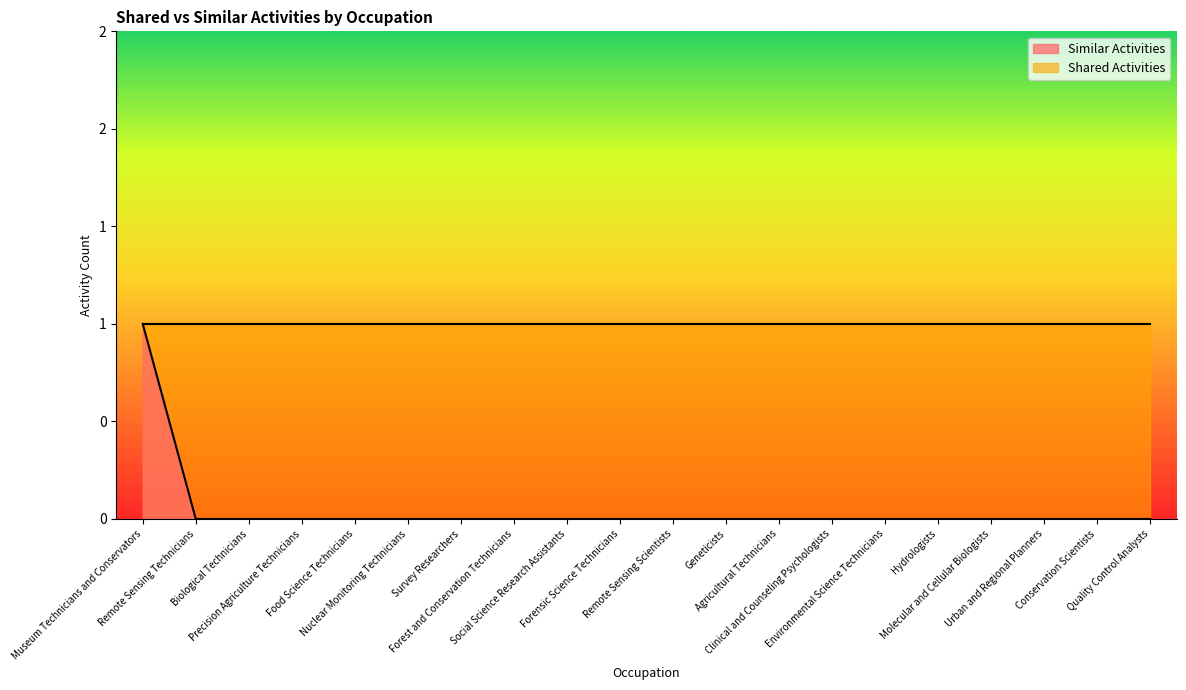

What is the difference between the maximum and minimum values?

1